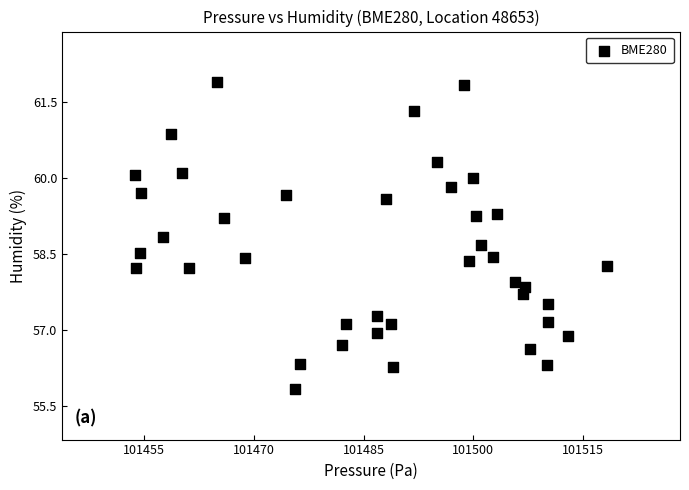

What is the range of X values (max minus min)?

64.5